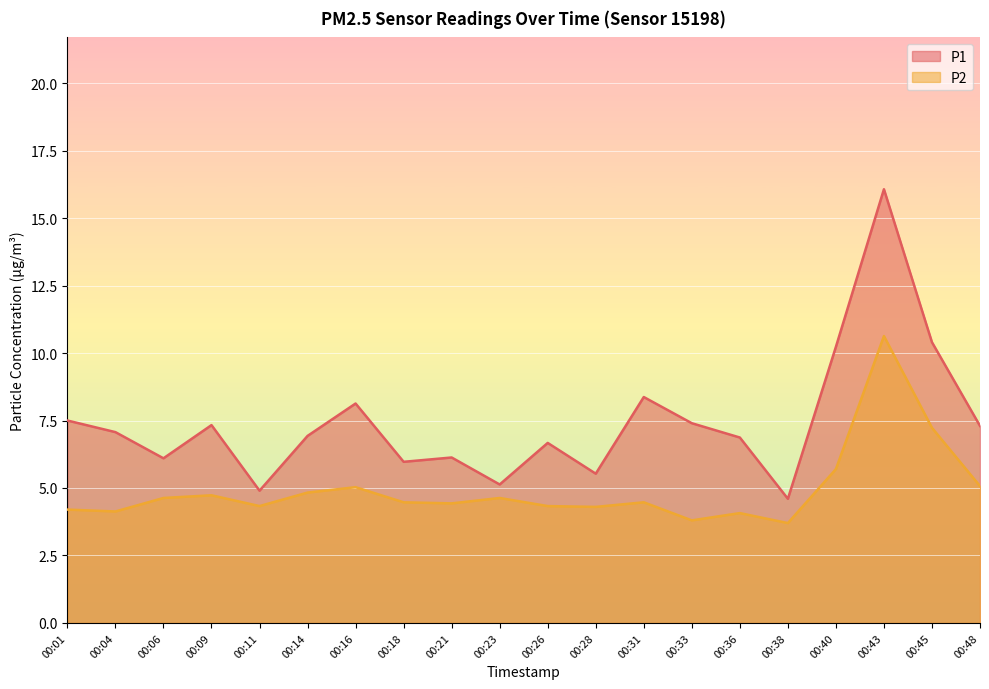

Between 00:40 and 00:48, which series saw the biggest shift?

P1